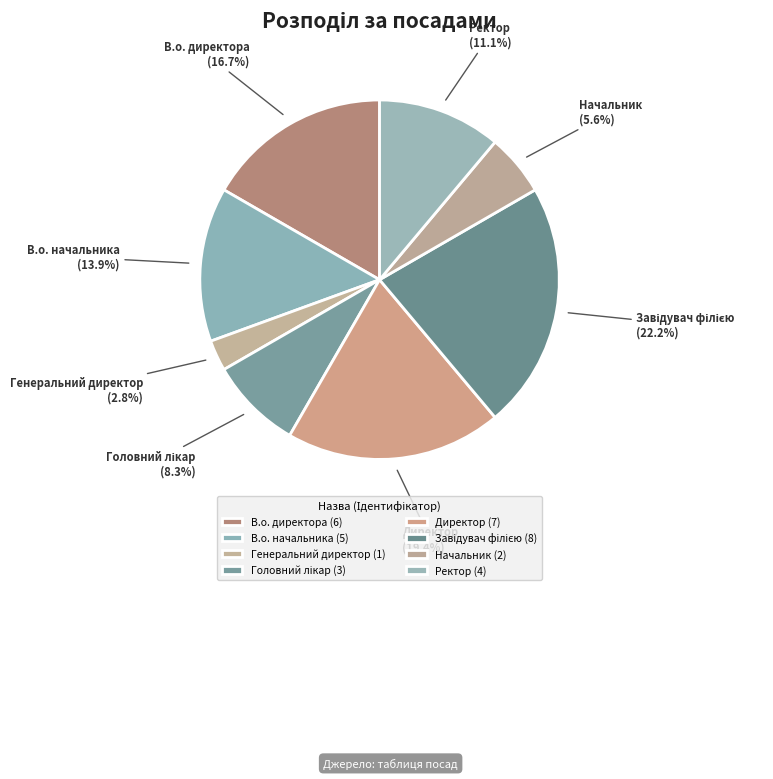

What is the smallest slice in the pie chart?

Генеральний директор